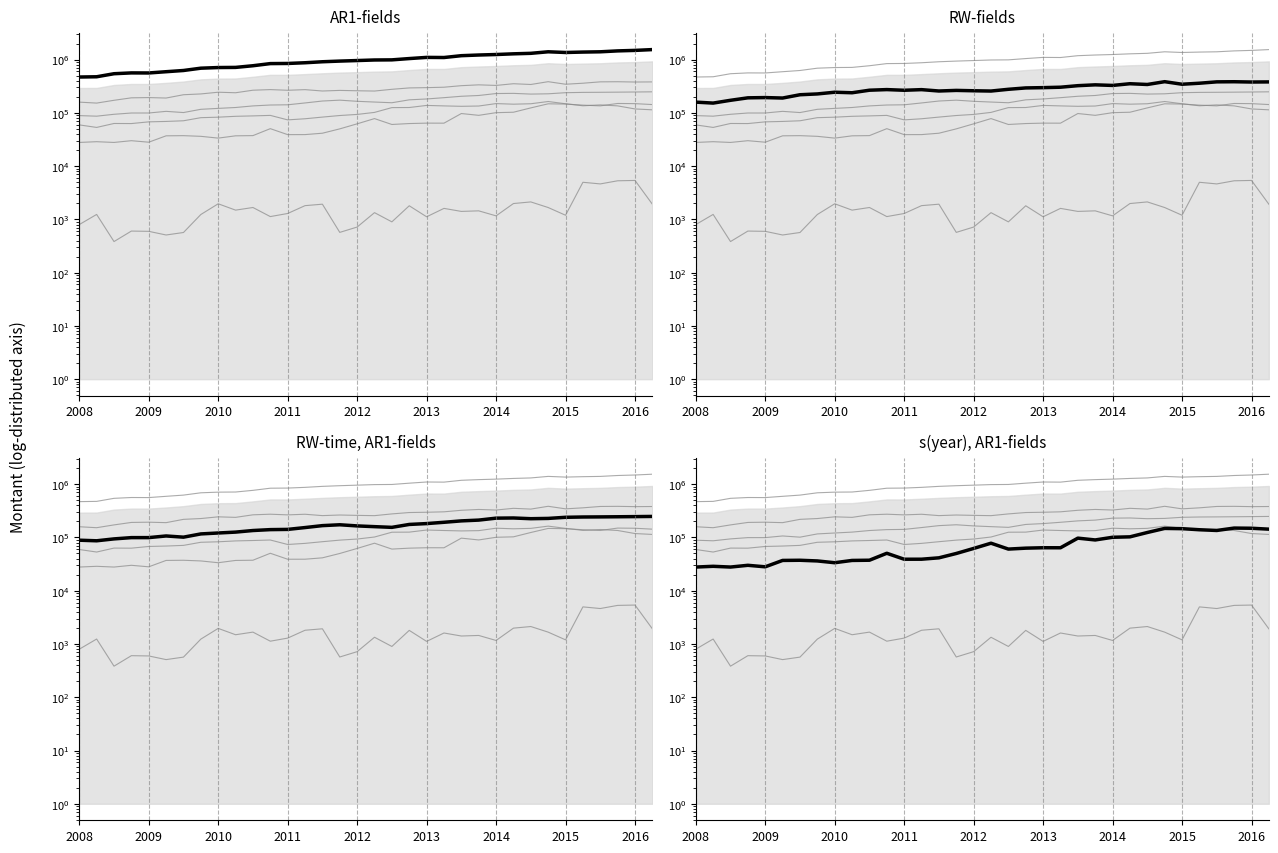

Does the chart display data point markers on the line(s)?

No